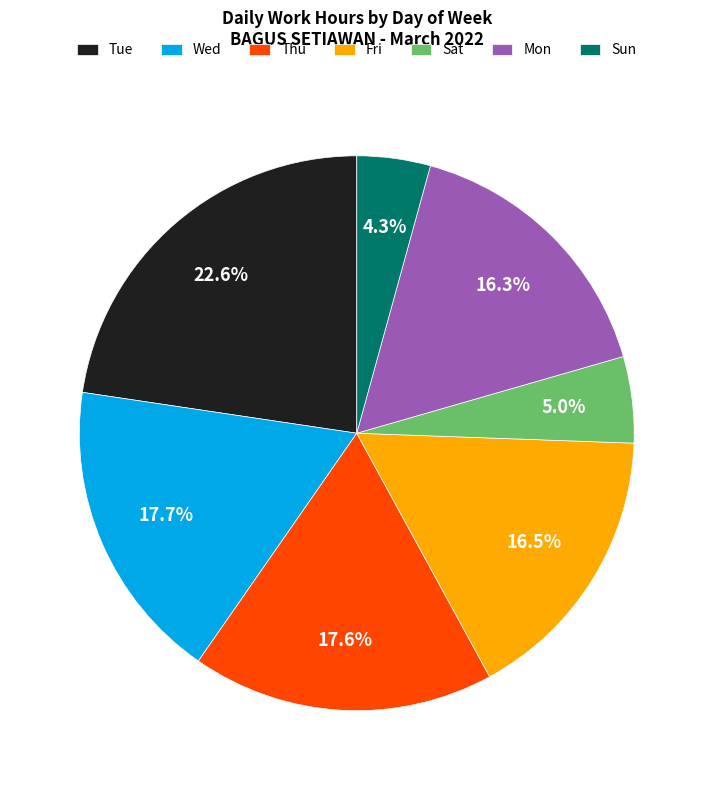

What portion of the pie excludes Thu?

82.4%